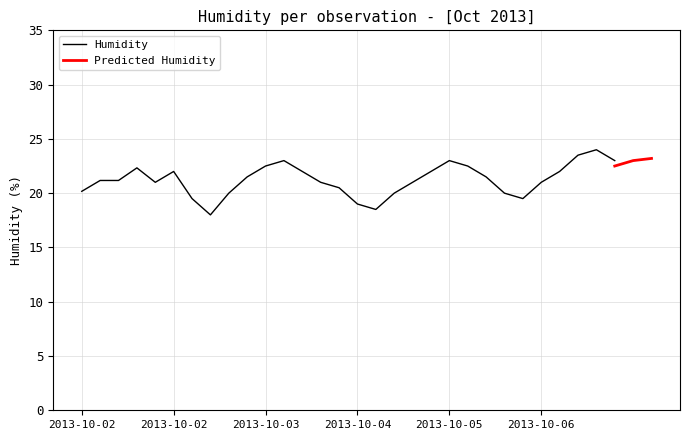

What is the ratio of the value at 2013-10-02 to the value at 2013-10-04?

1.2